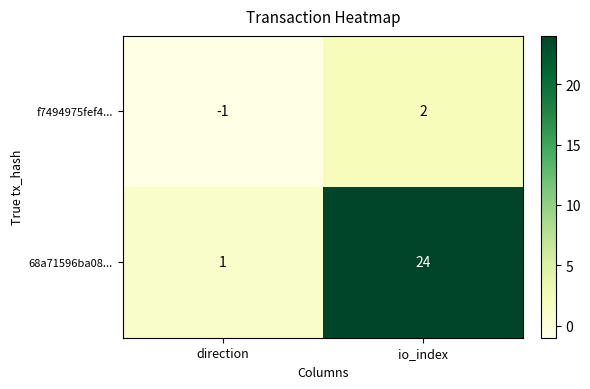

Which category has the highest value across all series?

io_index